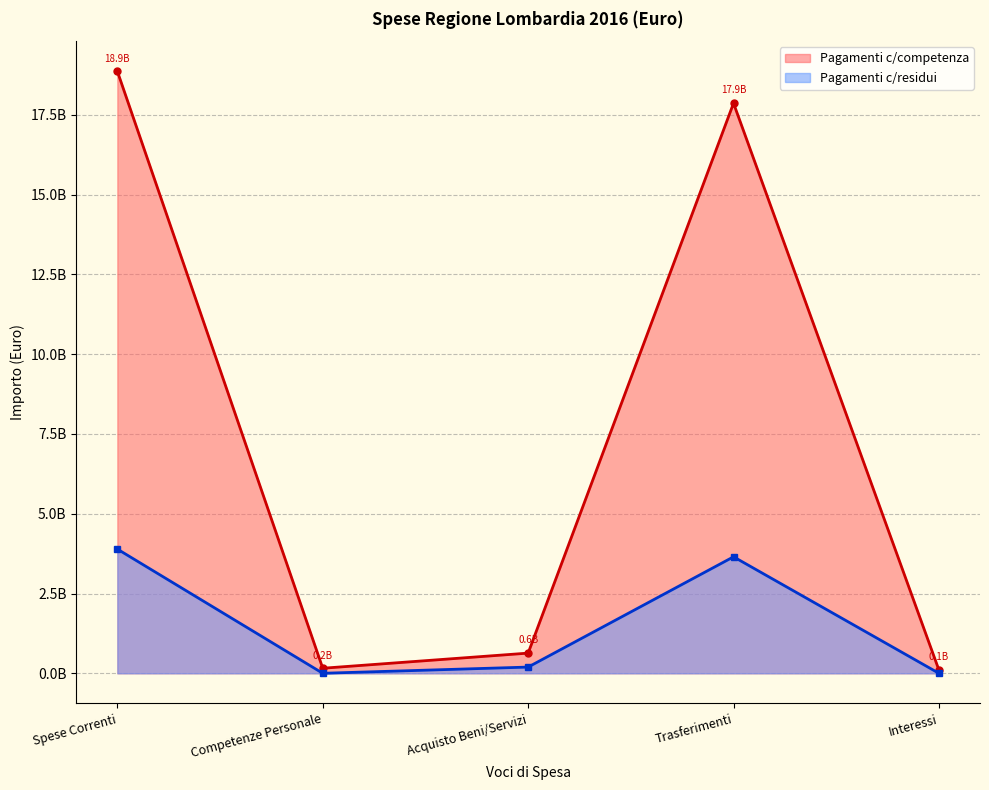

Between Competenze Personale and Interessi, which series saw the biggest shift?

Pagamenti c/competenza